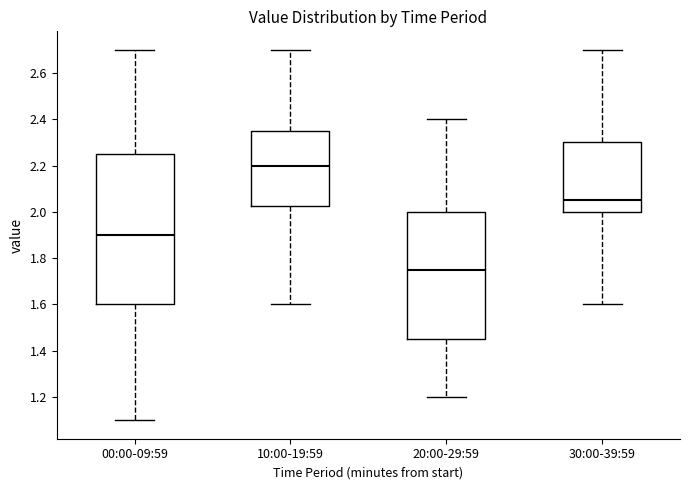

Where does the median line of the box for 20:00-29:59 sit on the y-axis? The values are not printed on the chart, so give them approximately, as read against the axis.

1.76